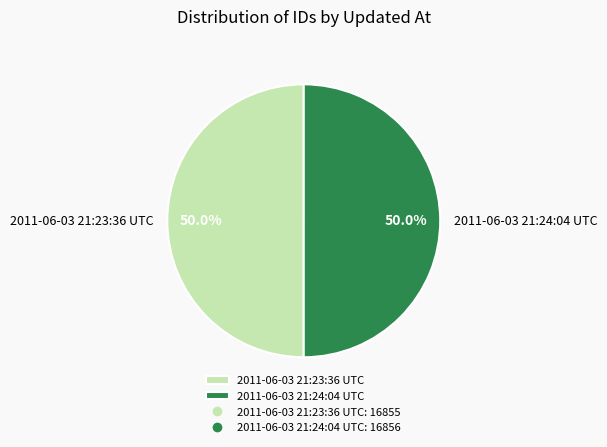

Count the number of slices in the pie.

2